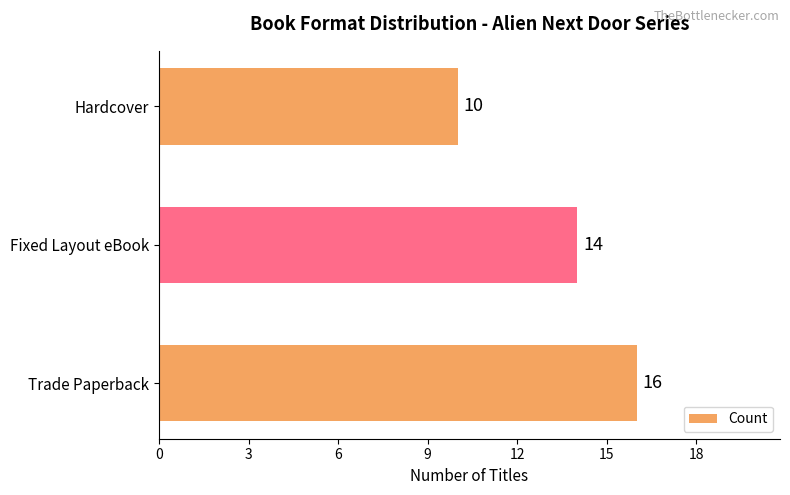

List the labels in order of value, smallest first.

Hardcover, Fixed Layout eBook, Trade Paperback